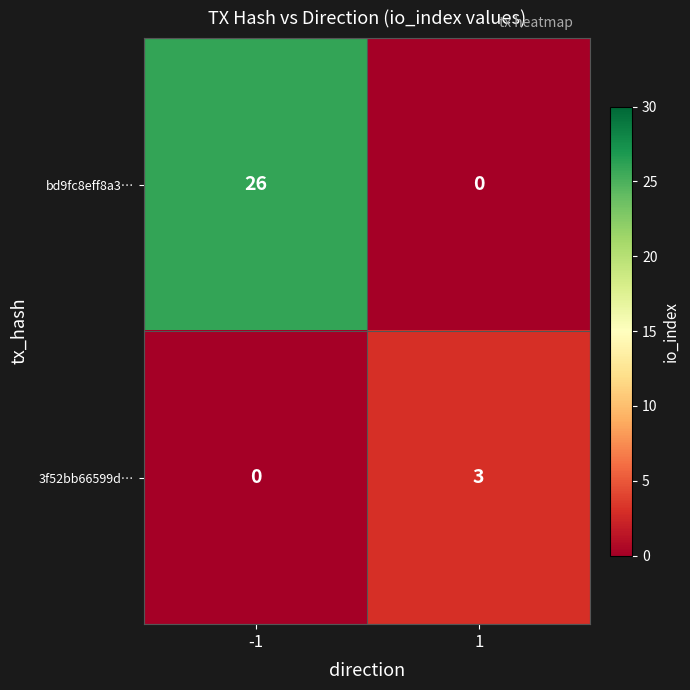

Rank the series at -1 from lowest to highest value.

3f52bb66599d…, bd9fc8eff8a3…